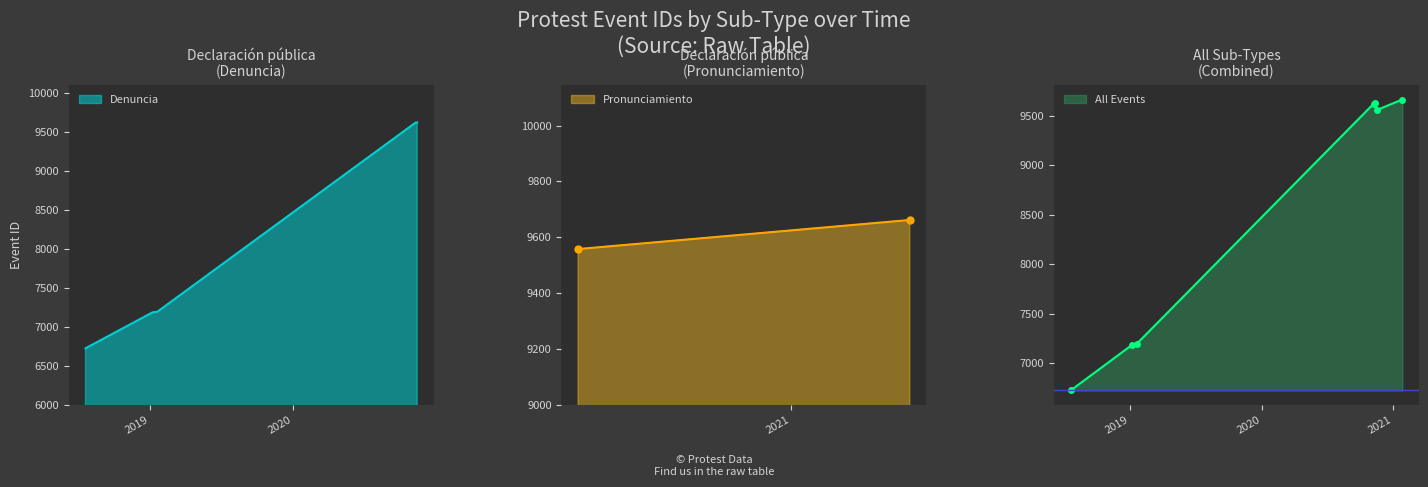

Where does the data first go above 7195?

2020-11-08